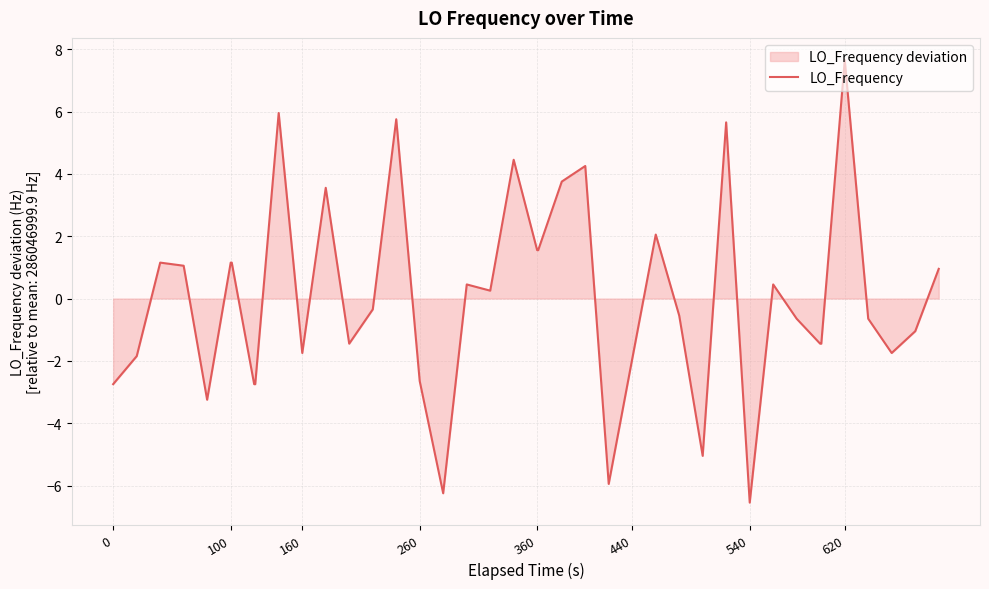

The value at 160 is -1.7. True or false?

True